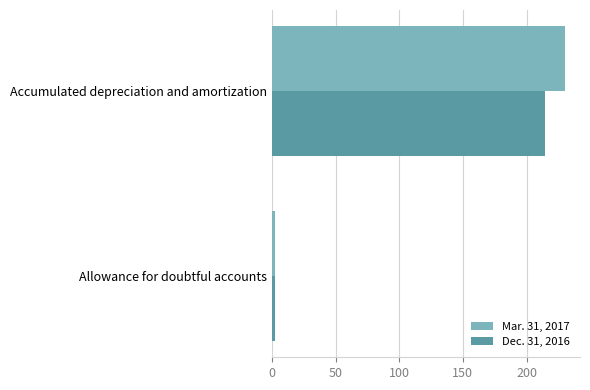

Which series has the largest range (max minus min)?

Mar. 31, 2017